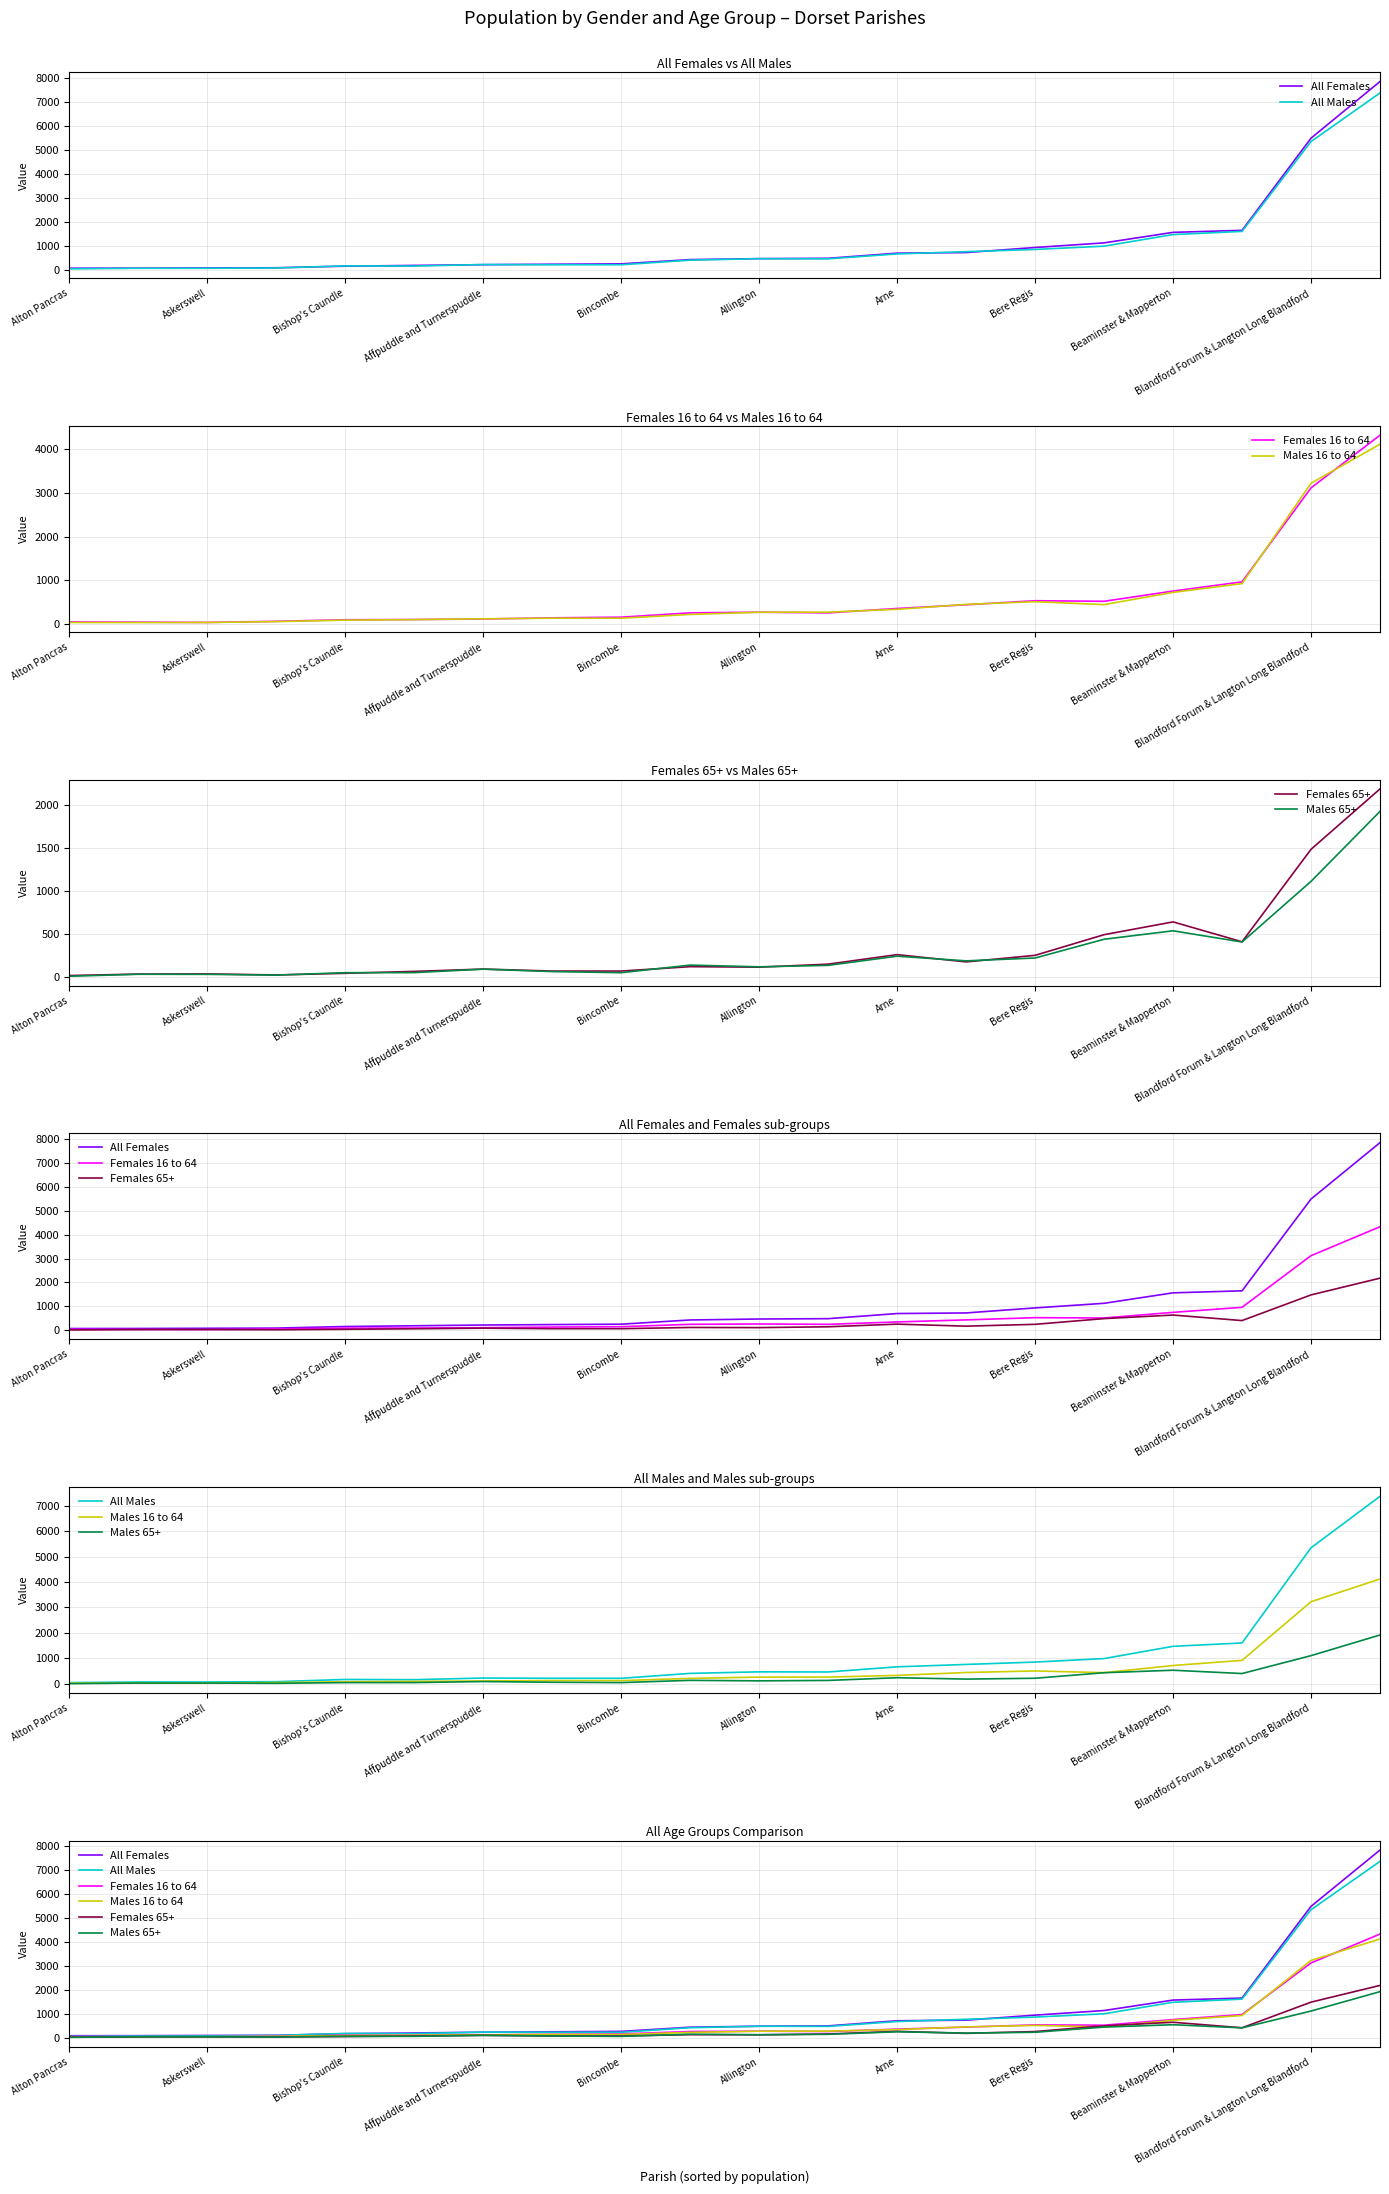

Is the value of Females 16 to 64 at Alton Pancras greater than the value of Males 65+ at Bere Regis?

No